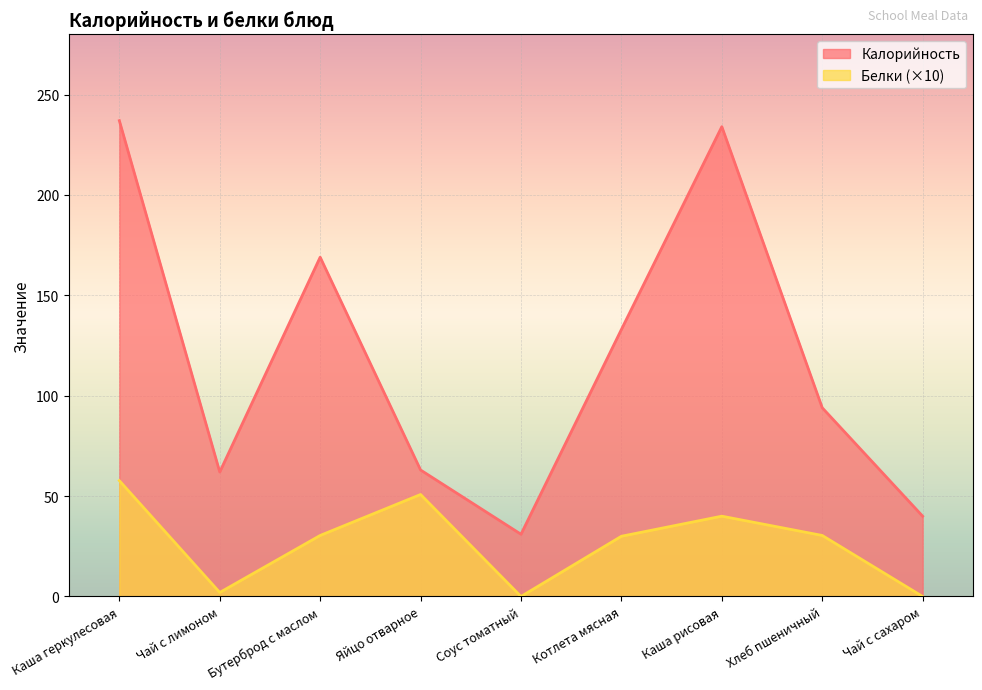

The Калорийность series shows 133.0 at Котлета мясная. True or false?

True